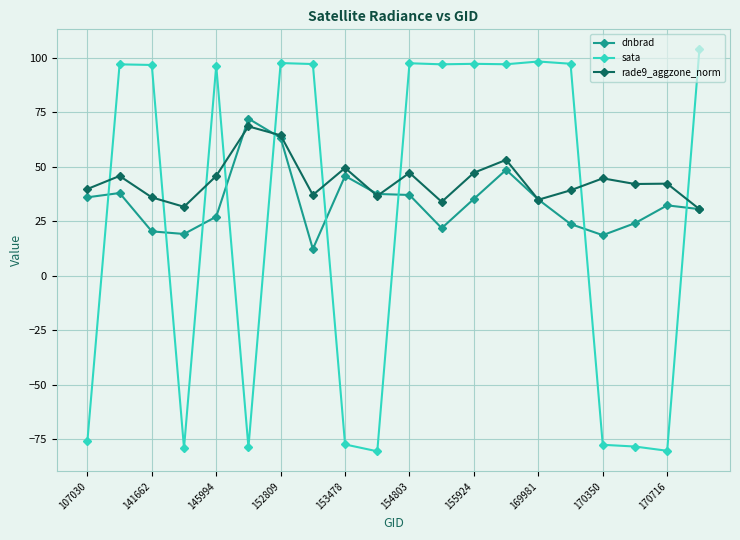

Does the chart have visible grid lines?

Yes